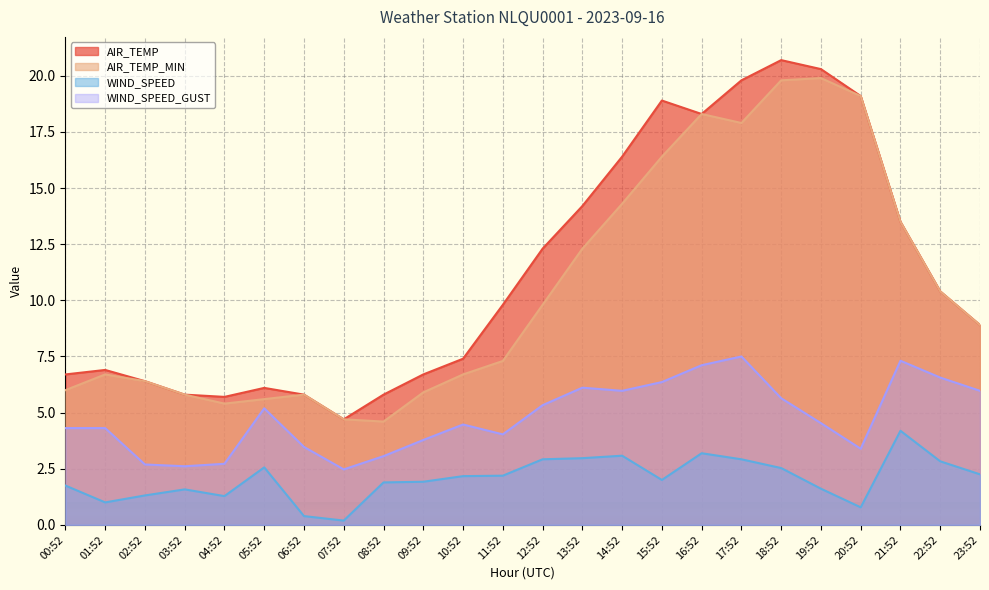

At which category does AIR_TEMP reach its first local peak?

01:52